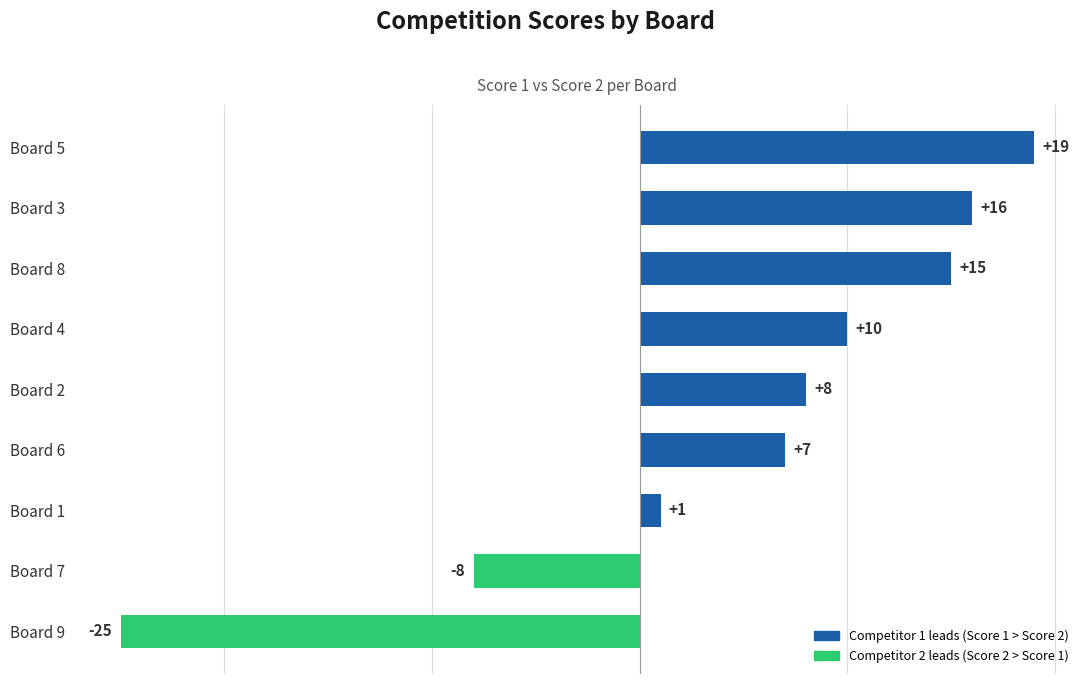

At which label is the value closest to -3?

Board 1